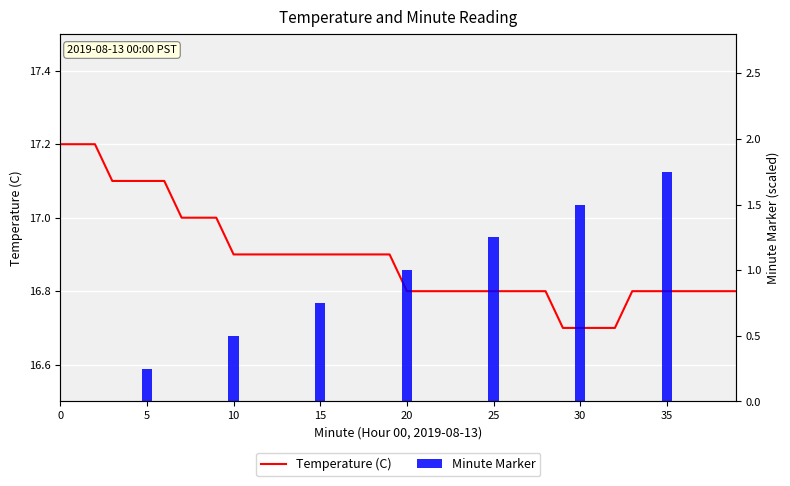

What is the spread (max minus min) of values at 33?

16.8